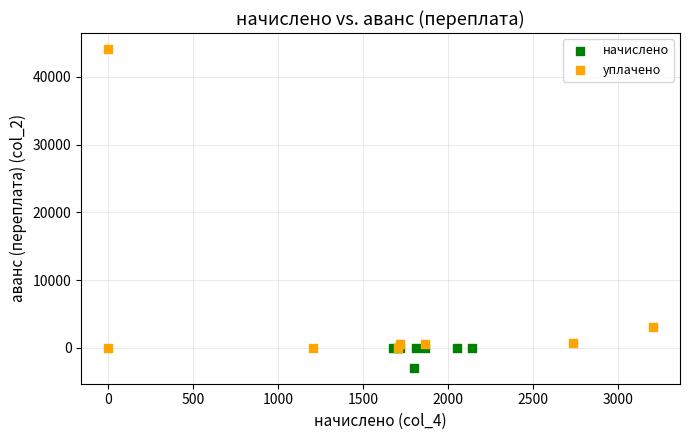

Which series contains the highest Y value?

уплачено